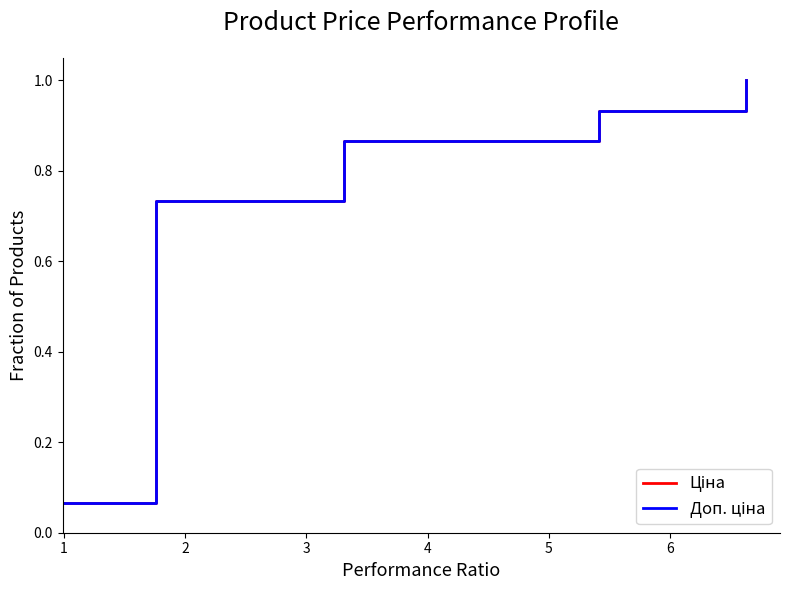

Reading left to right, extract all data points from this chart.

Ціна: 0.1	0.1	0.2	0.3	0.3	0.4	0.5	0.5	0.6	0.7	0.7	0.8	0.9	0.9	1.0
Доп. ціна: 0.1	0.1	0.2	0.3	0.3	0.4	0.5	0.5	0.6	0.7	0.7	0.8	0.9	0.9	1.0